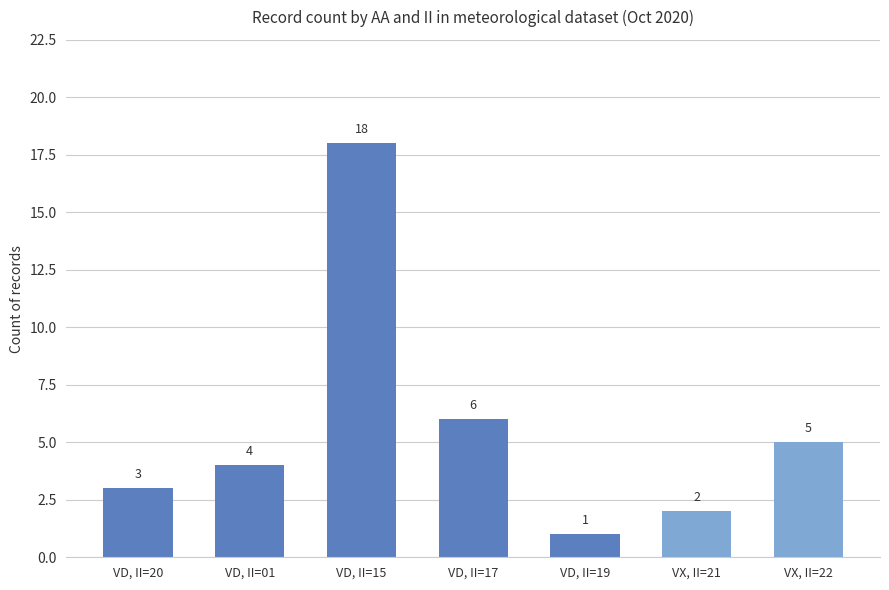

Count the number of categories in the chart.

7